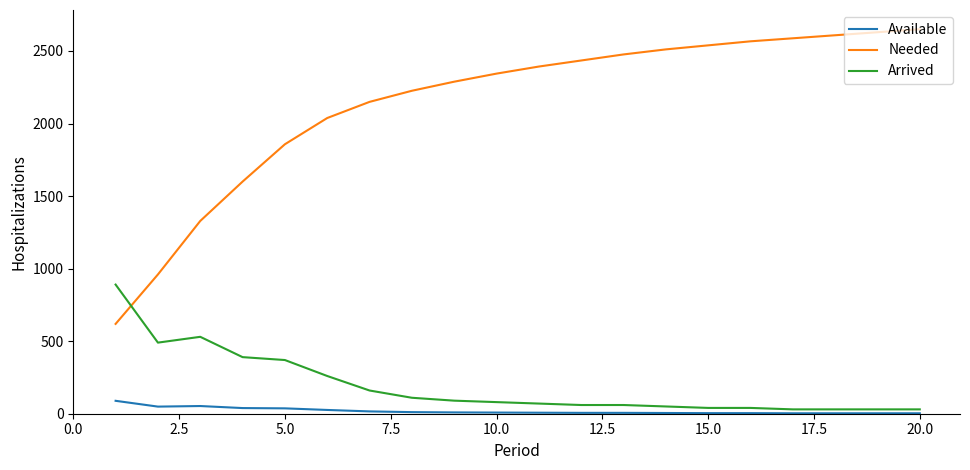

List the series in order of their peak value, highest first.

Needed, Arrived, Available